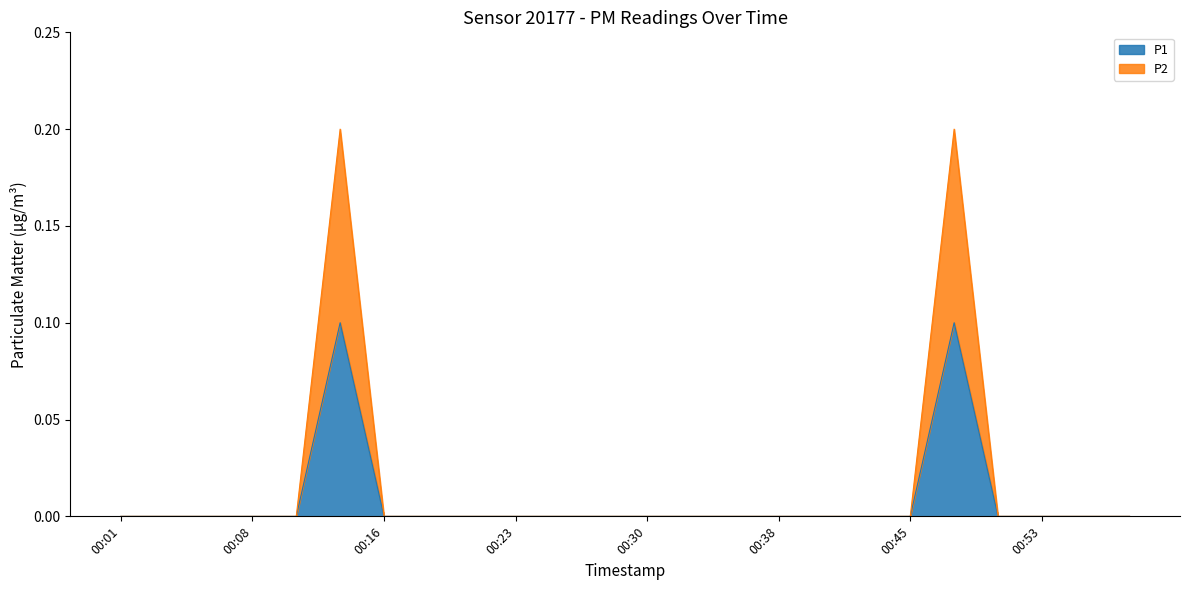

Which category has the highest value in the P2 series?

00:13